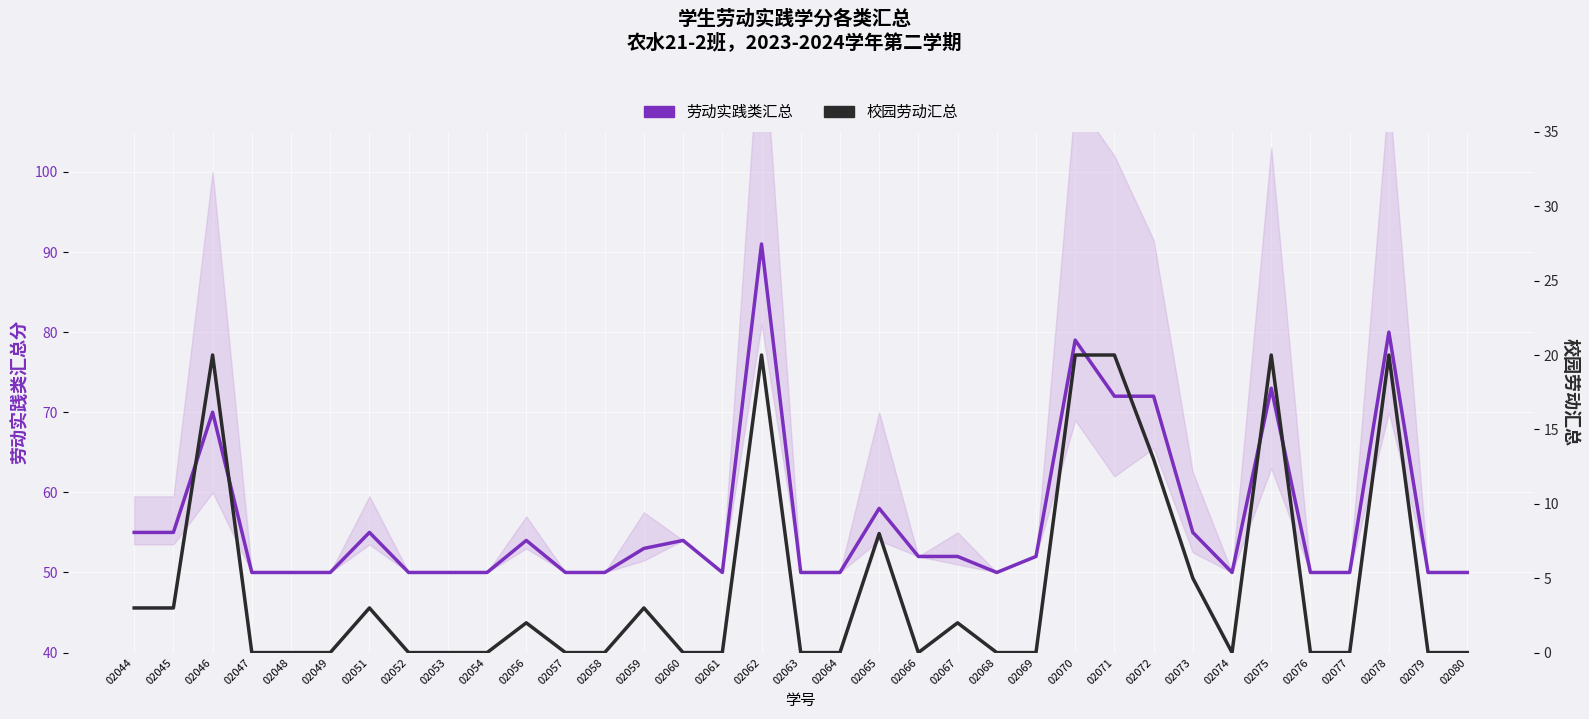

The value of 校园劳动汇总 at 02051 is 1. True or false?

False